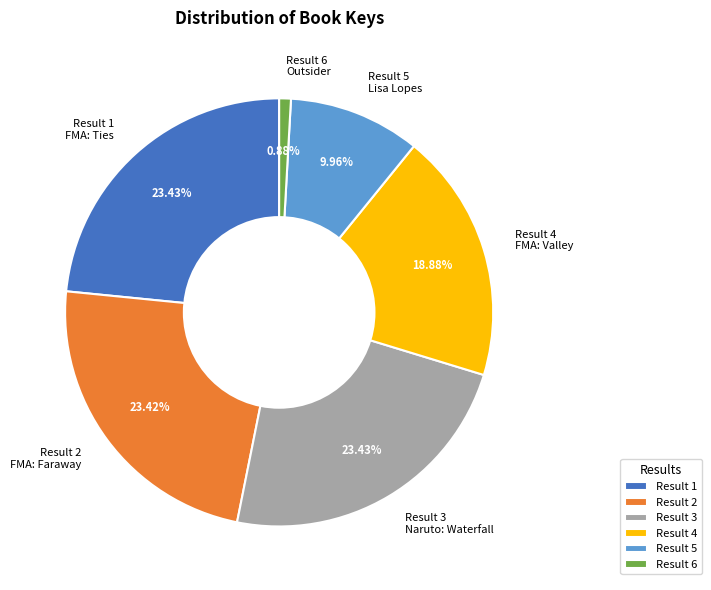

Which has a higher value, Result 5 Lisa Lopes or Result 1 FMA: Ties?

Result 1 FMA: Ties